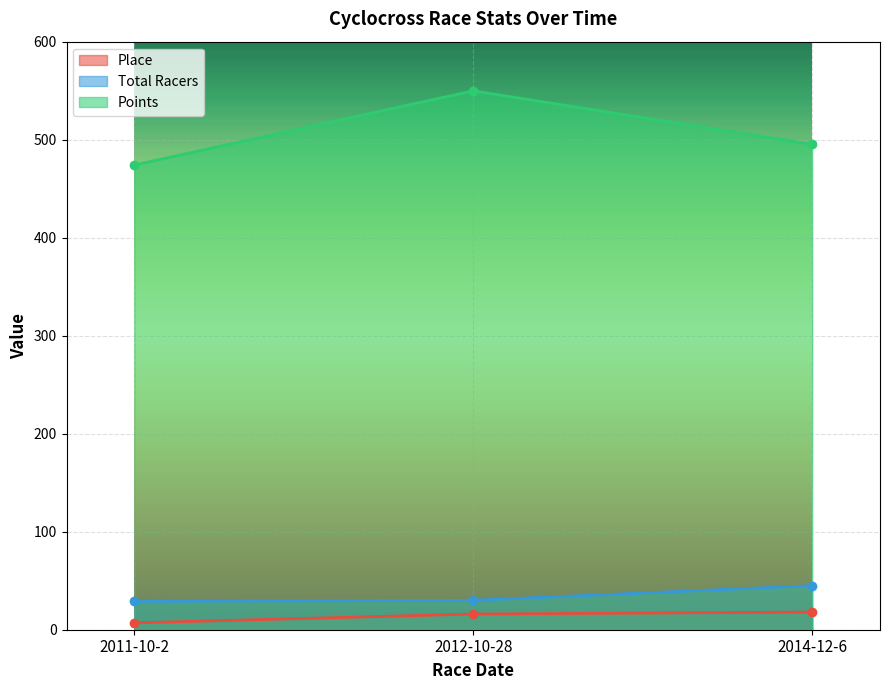

Count the number of categories in the chart.

3